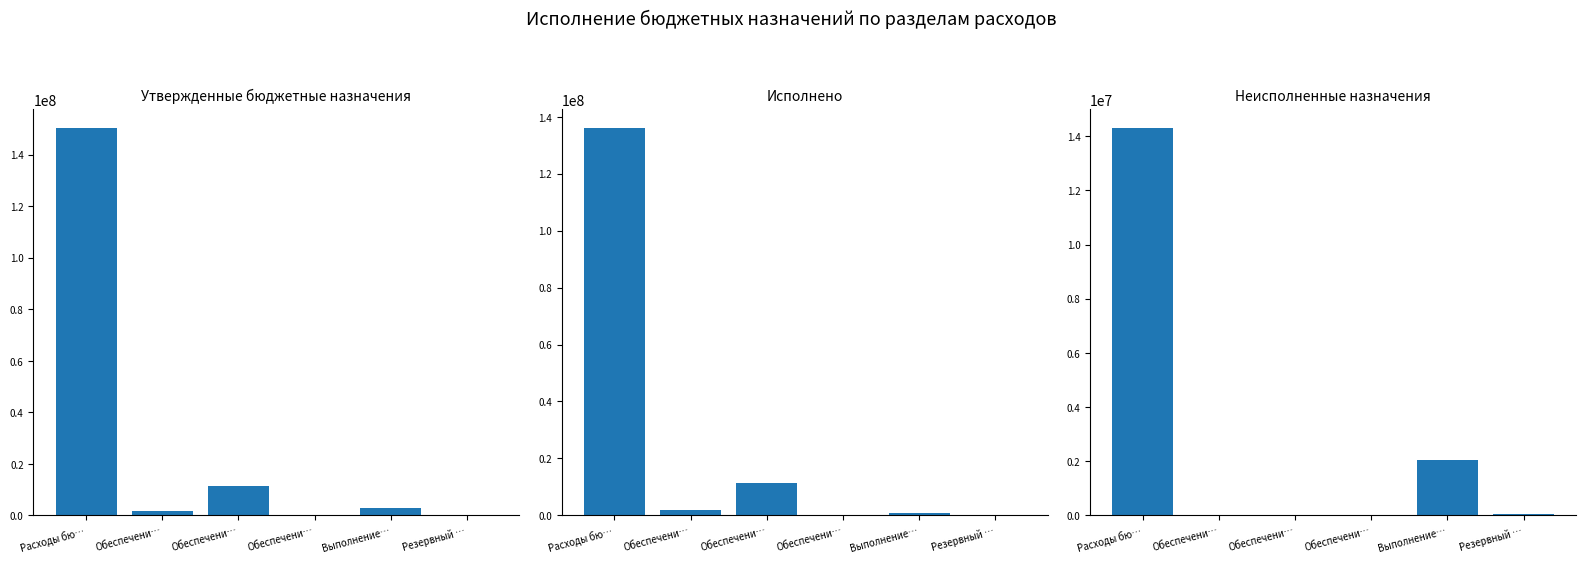

What is the label of the 6th bar from the right?

Расходы бю…